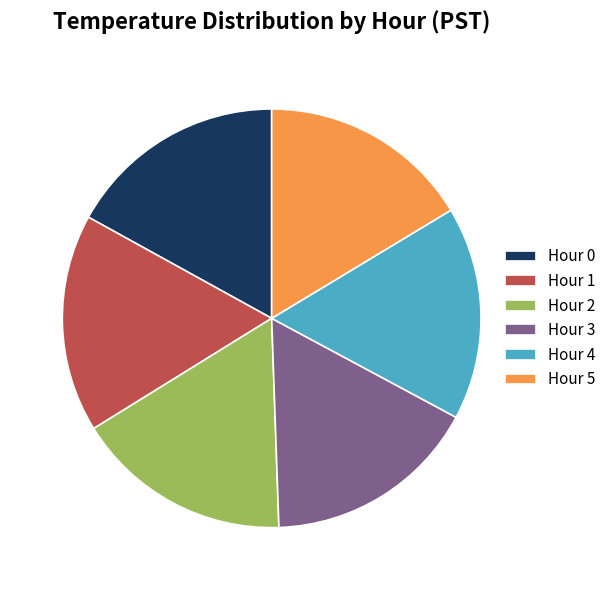

Approximately how many times larger is the value at Hour 2 compared to Hour 4?

1.0